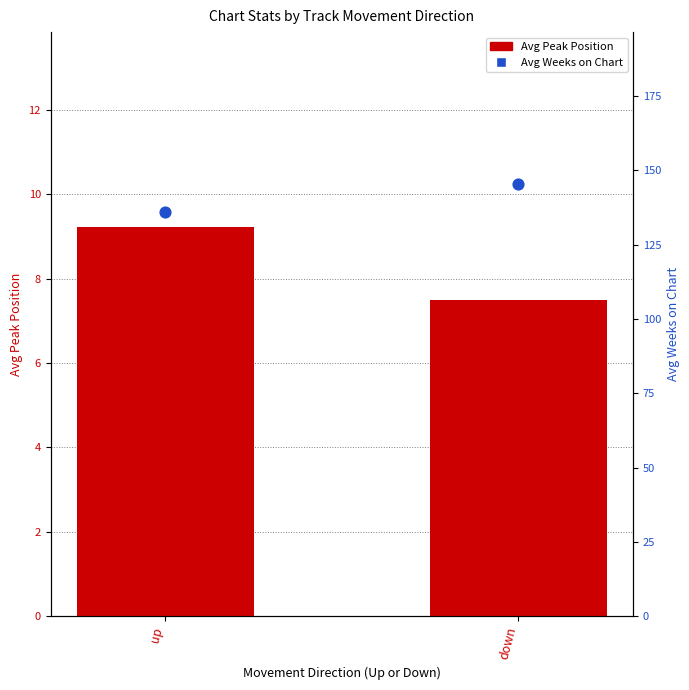

Is the value of Avg Weeks on Chart at up greater than the value of Avg Peak Position at down?

Yes